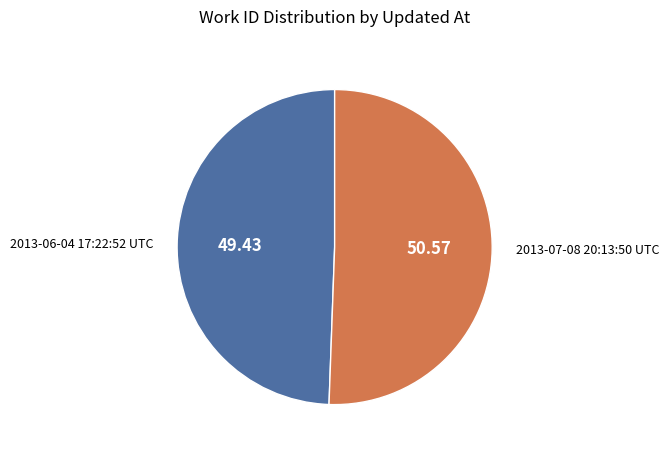

Does any single category account for the majority?

Yes